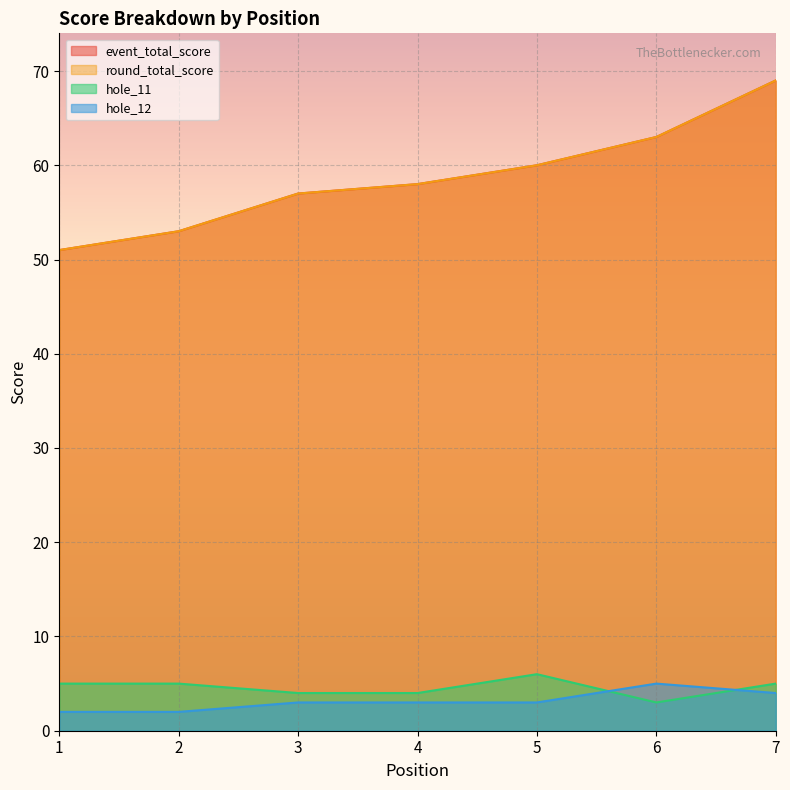

Does the chart display data point markers on the line(s)?

No